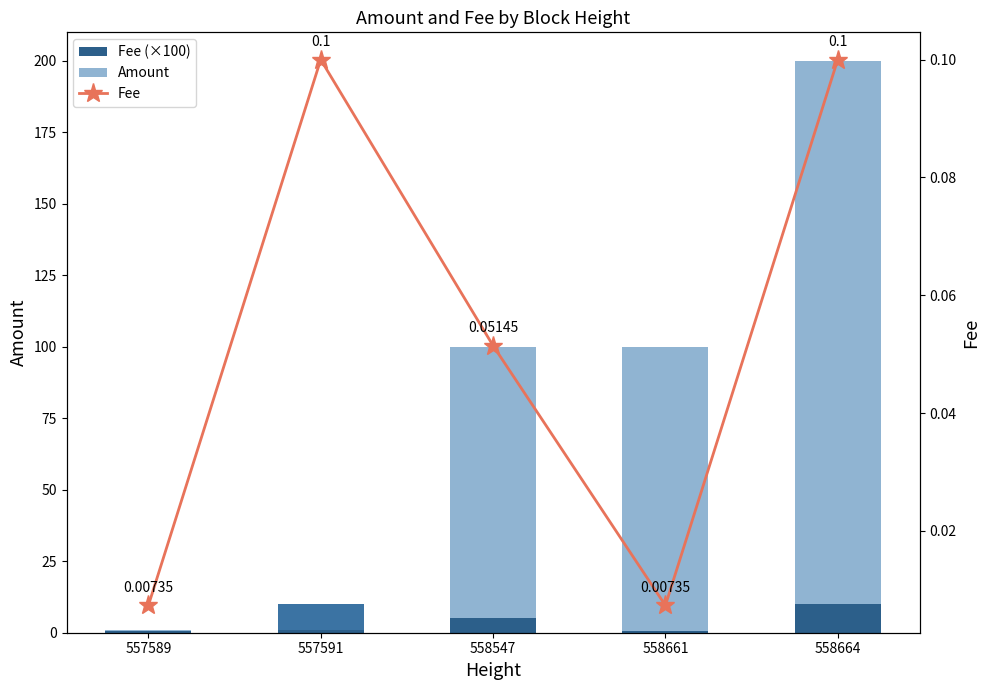

The Fee series shows 0.0 at 557589. True or false?

False